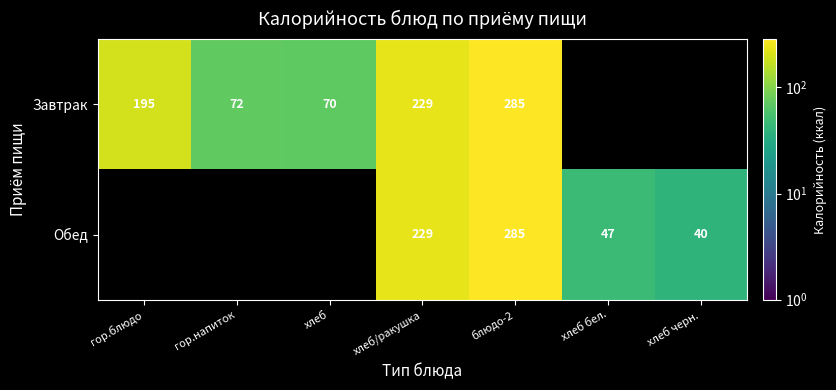

Is the value of Обед at хлеб бел. greater than the value of Завтрак at хлеб?

No